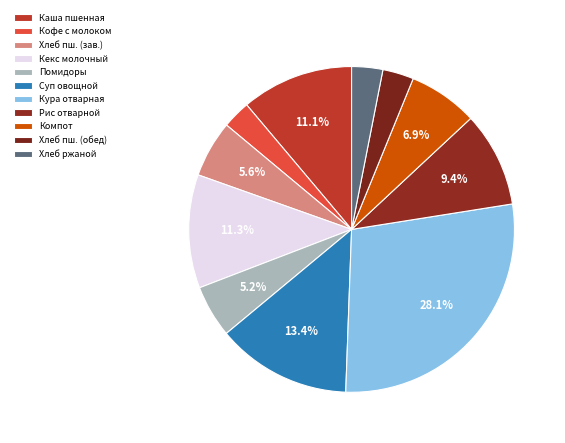

Count the number of slices in the pie.

11